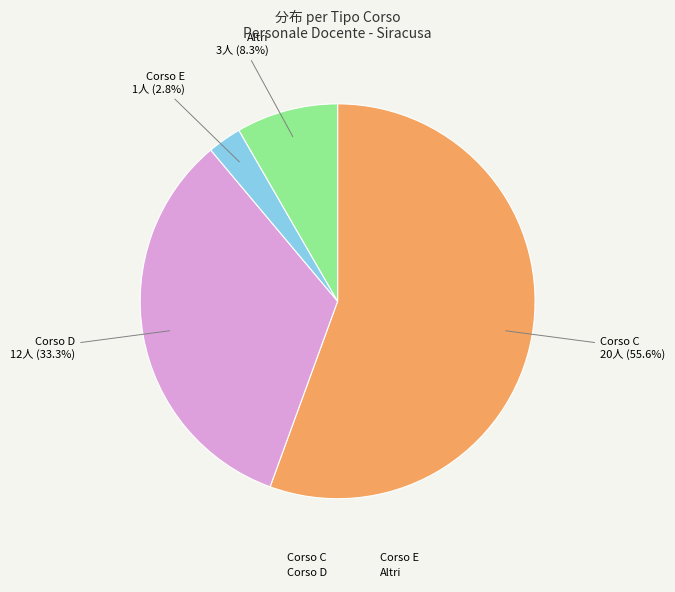

How many slices are in this pie chart?

4